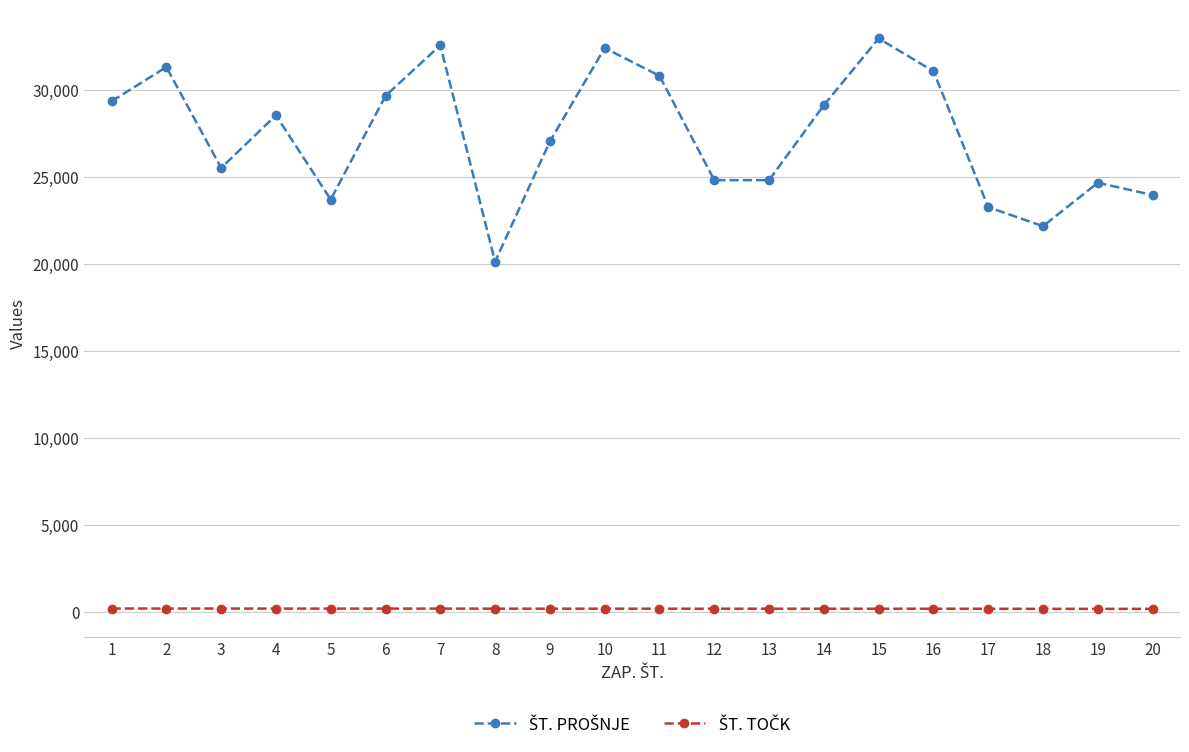

How many categories are shown in the chart?

20